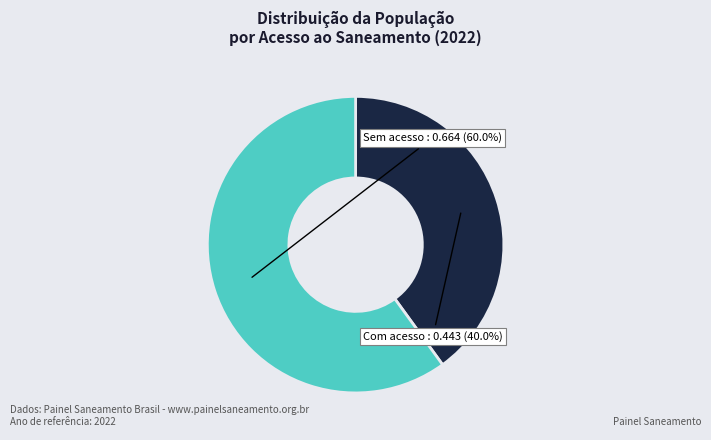

Rank the categories by value from lowest to highest.

Com acesso a saneamento, Sem acesso a saneamento